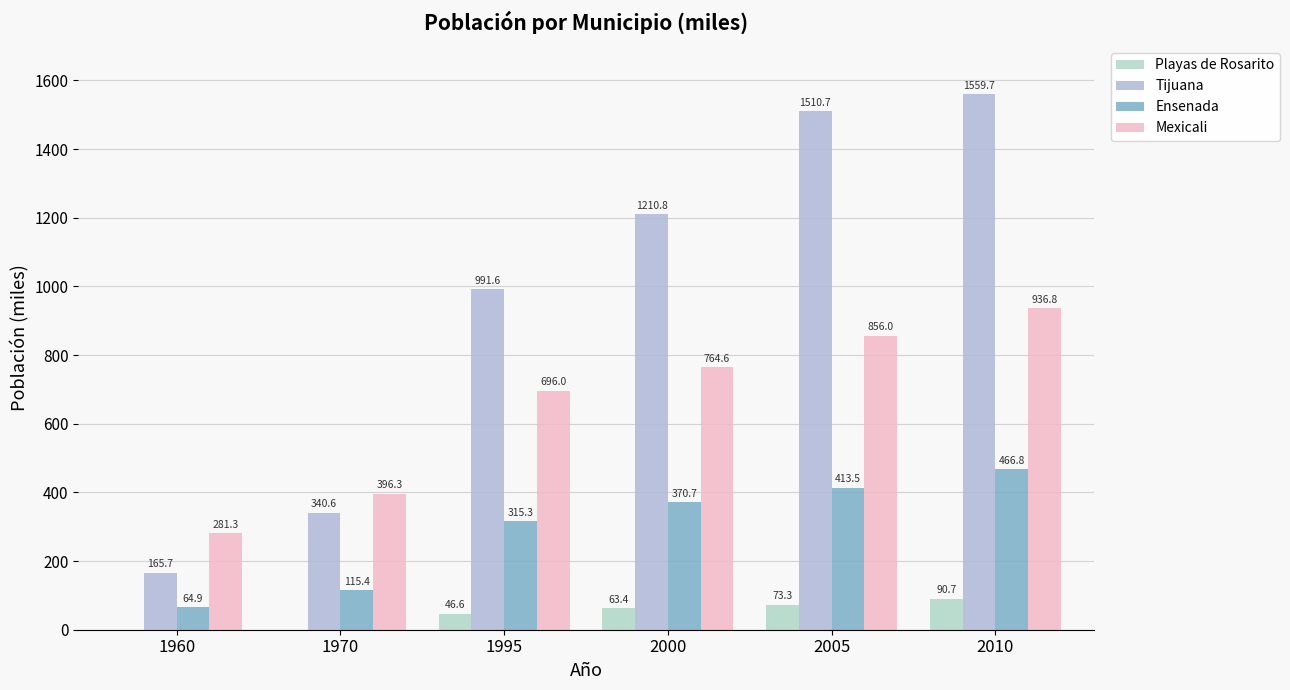

How many groups of bars are there?

6